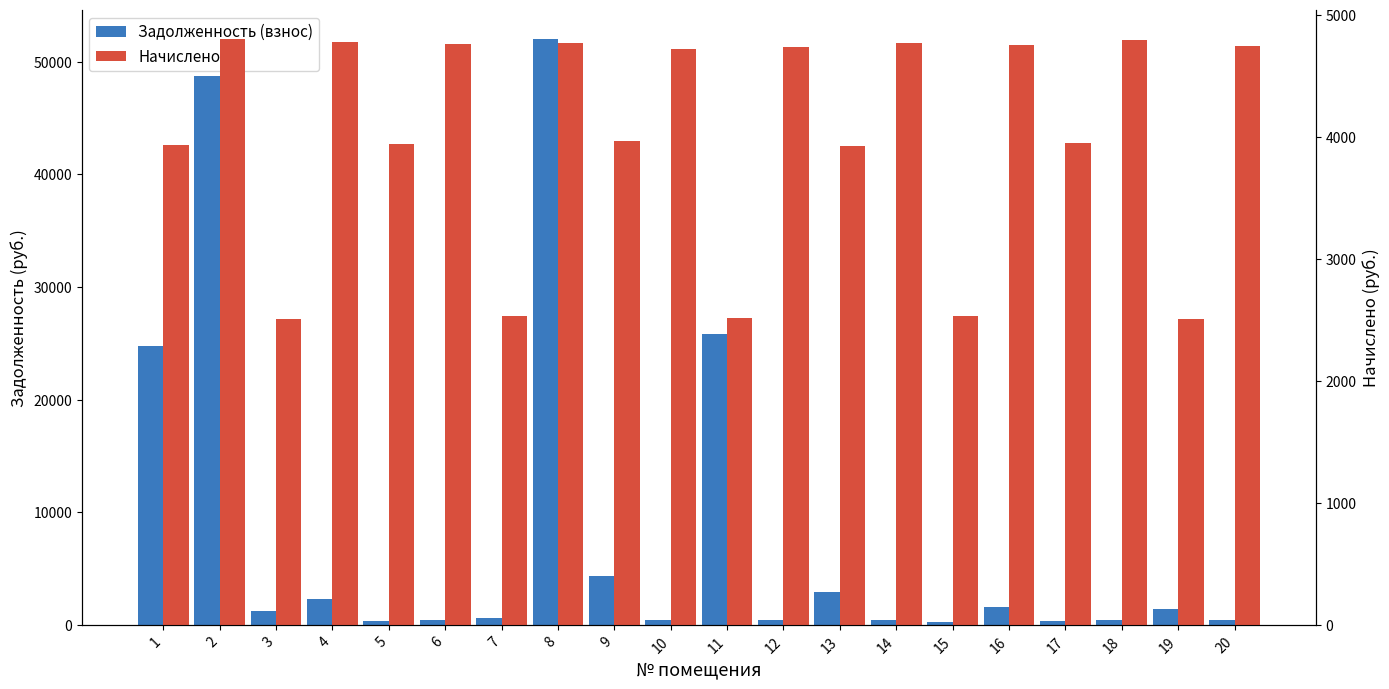

What is the value of the Задолженность (взнос) bar at the 7th from the left?

634.1